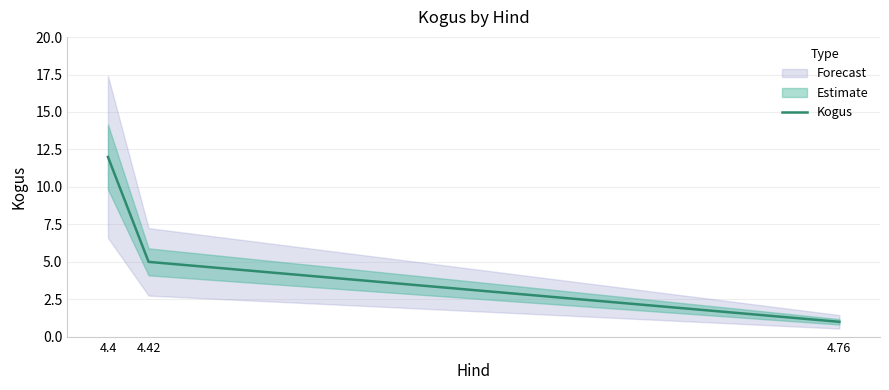

Which category has the highest value across all series?

4.4